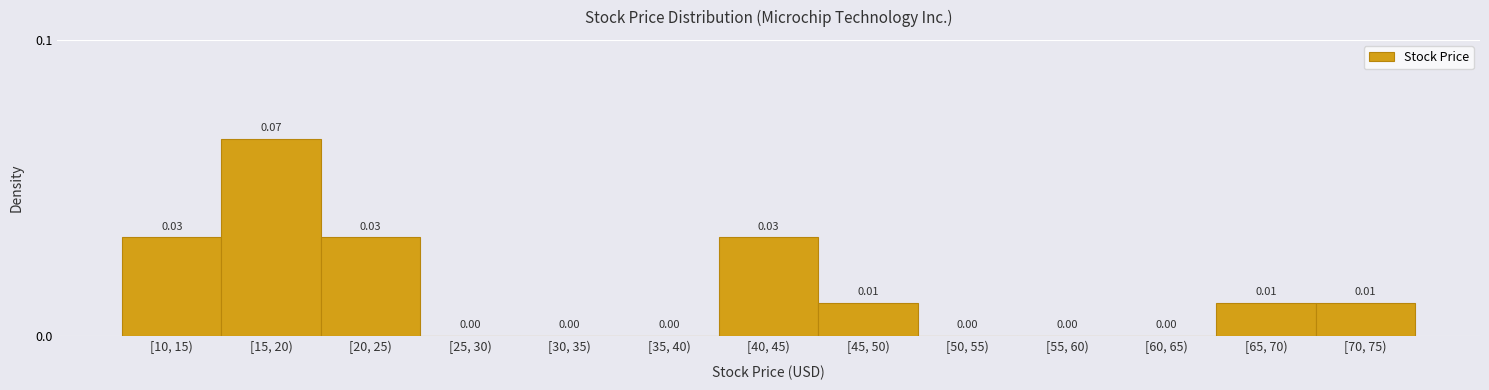

Between [60, 65) and [40, 45), which is larger?

[40, 45)